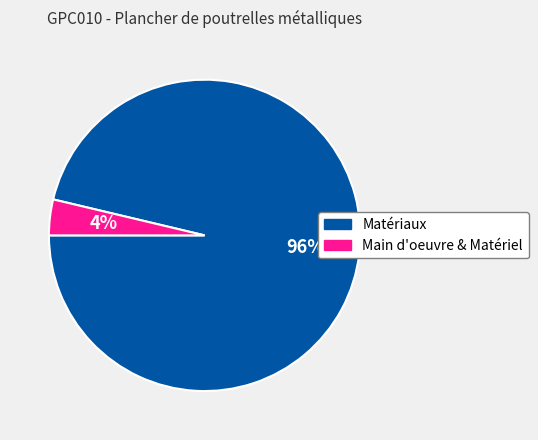

Does any single category account for the majority?

Yes